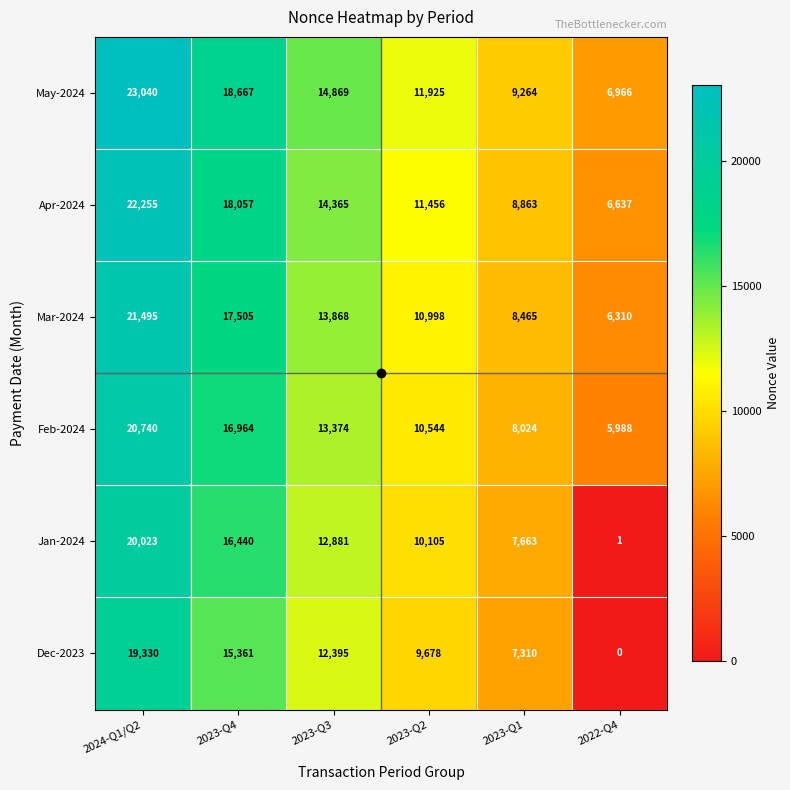

At which category is the sum across all series the highest?

2024-Q1/Q2